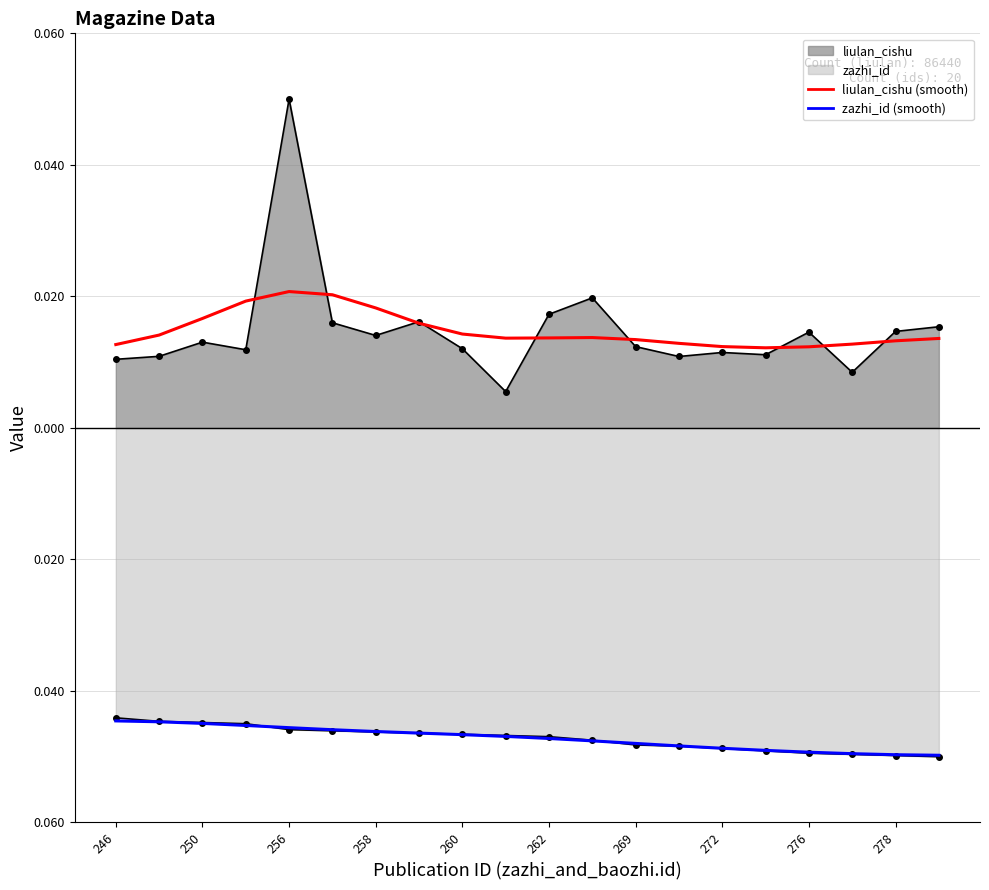

Which category has the highest value in the zazhi_id (smooth) series?

246